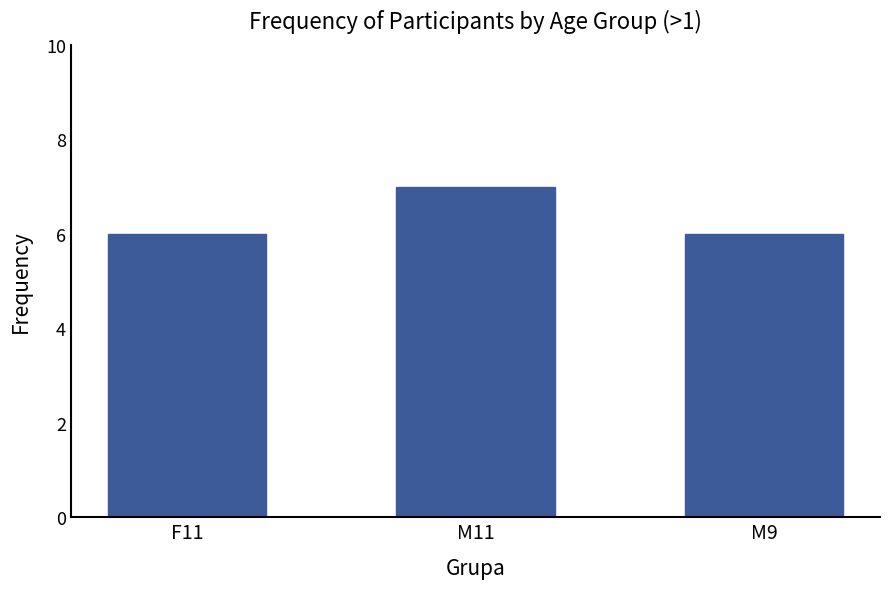

What position from the right is M9?

1